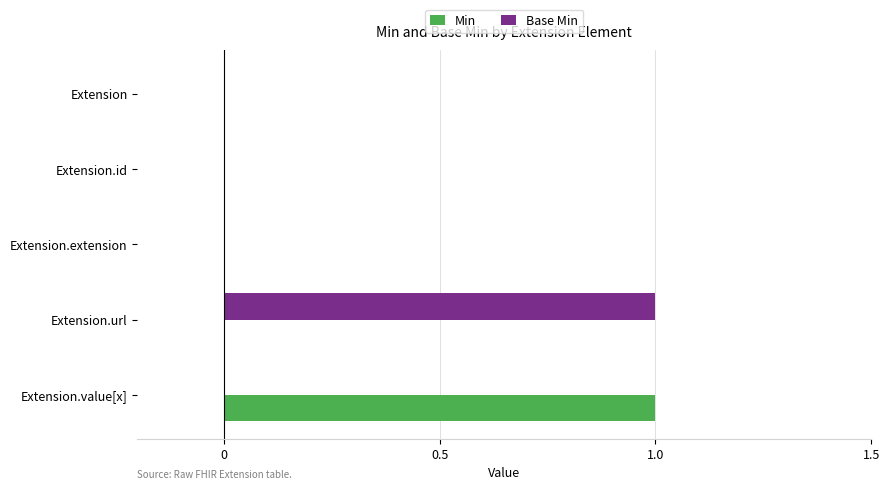

True or false: Base Min has a value of 0 at Extension.value[x].

True